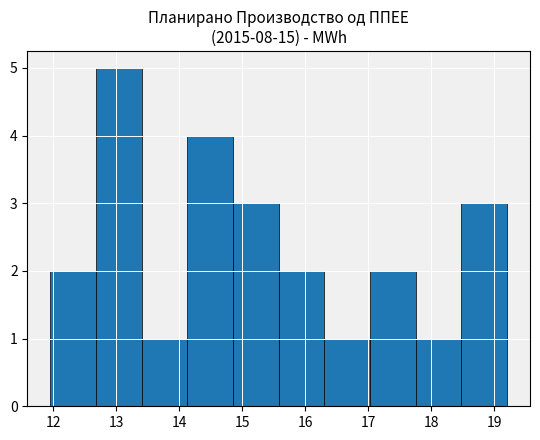

Reading left to right, transcribe this chart: for each bar, give the range it covers on the x-axis and its height. Neither the bar edges nor the heights are printed on the chart, so give them approximately, as read against the axes.

12.0 to 12.7: 2
12.7 to 13.4: 5
13.4 to 14.1: 1
14.1 to 14.9: 4
14.9 to 15.6: 3
15.6 to 16.3: 2
16.3 to 17.0: 1
17.0 to 17.8: 2
17.8 to 18.5: 1
18.5 to 19.2: 3